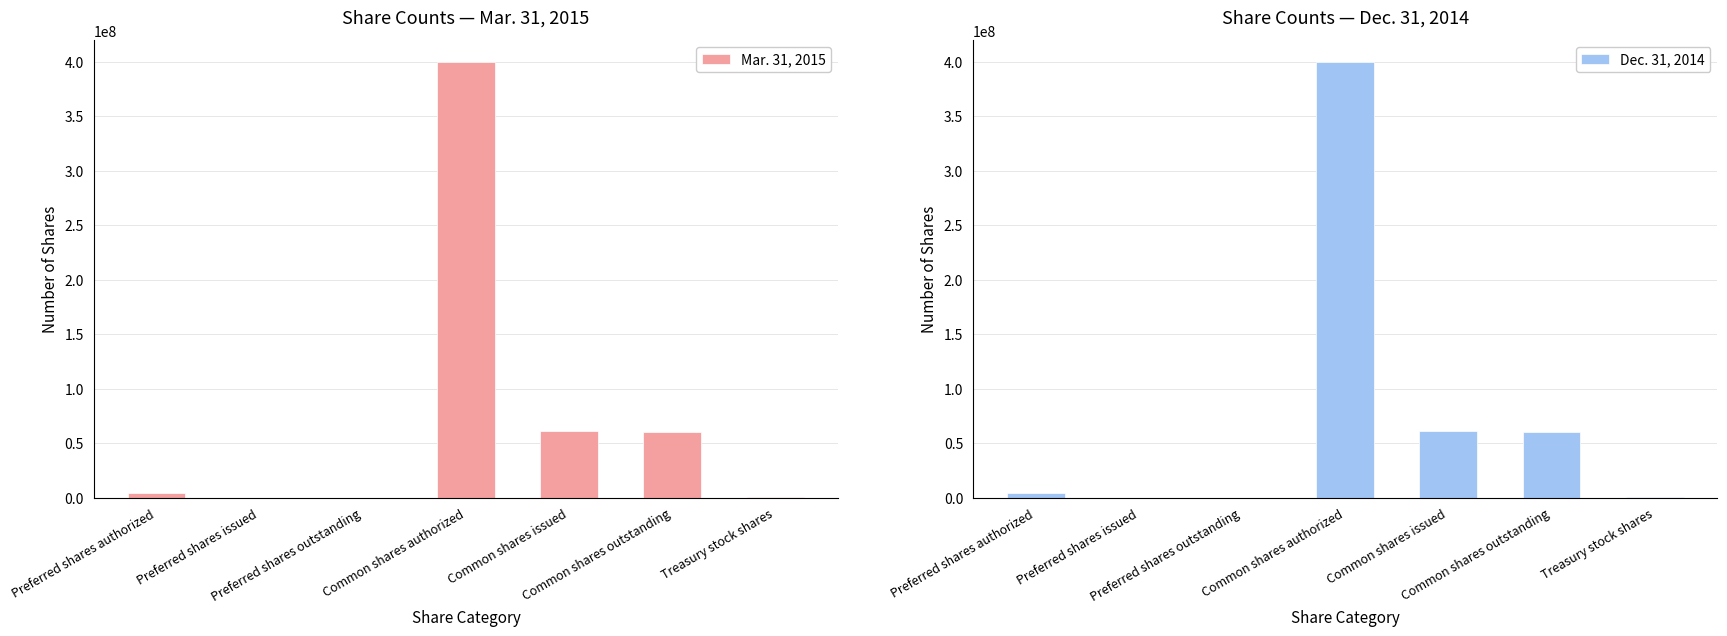

What are all the series names shown in the legend?

Mar. 31, 2015, Dec. 31, 2014